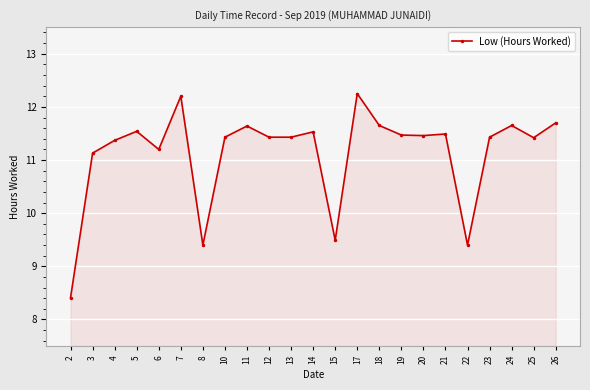

At which label does the data first exceed 11?

3